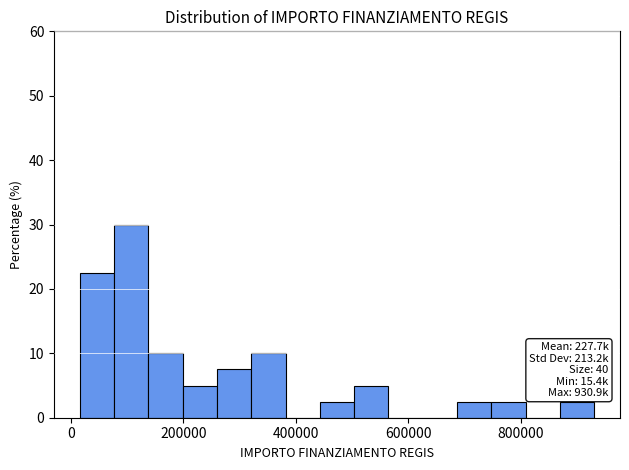

Around what value on the x-axis is the tallest bar? Give the approximate position of its centre, as read against the axis.

100000